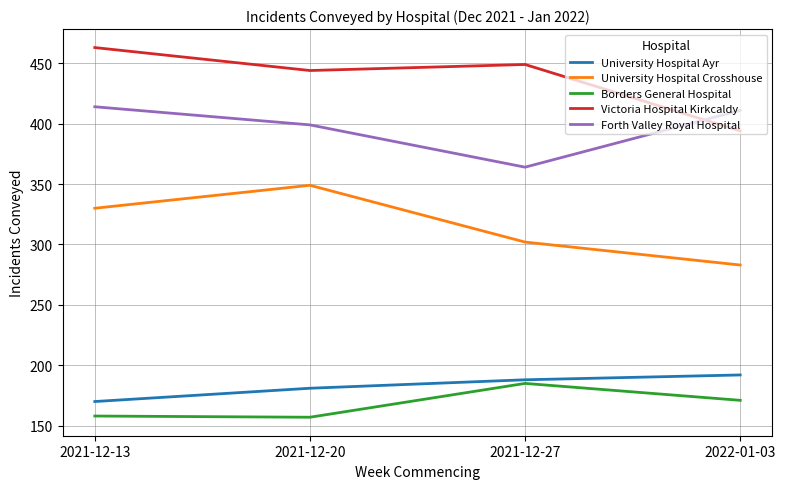

The value of University Hospital Ayr at 2022-01-03 is 192. True or false?

True